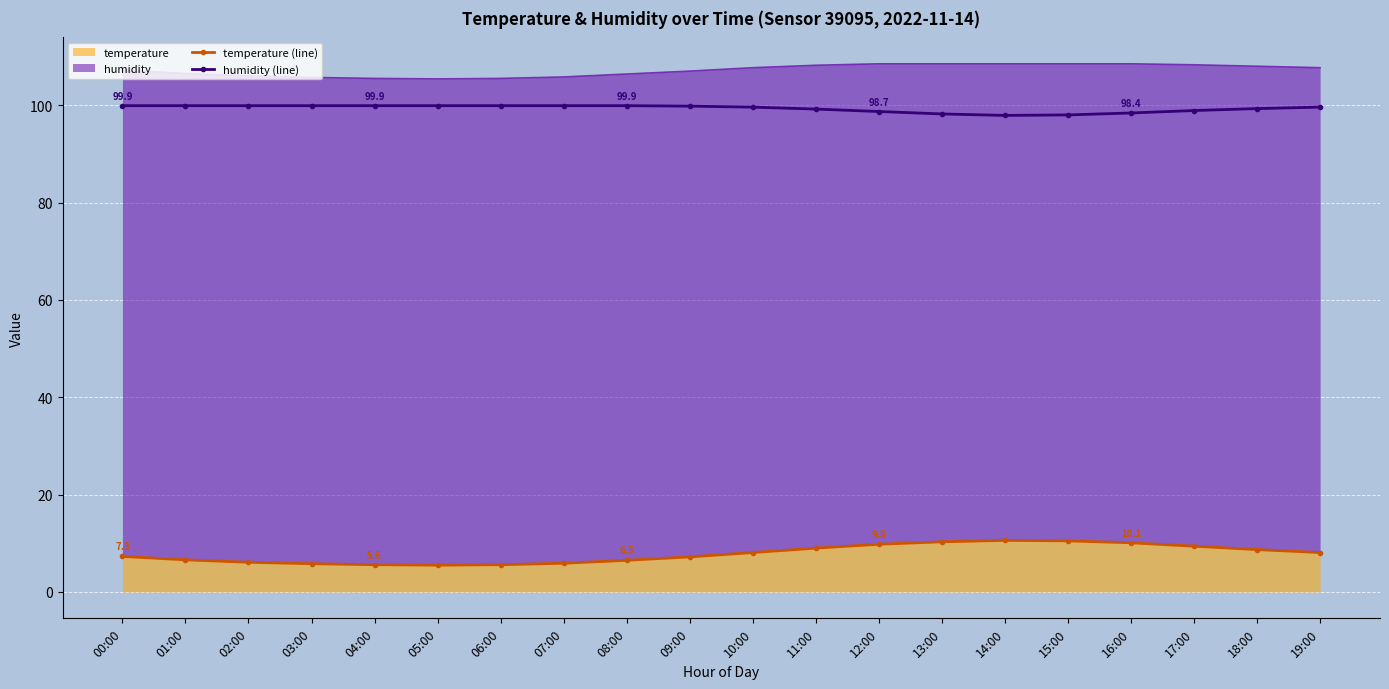

Where is the first local minimum for humidity (line)?

14:00